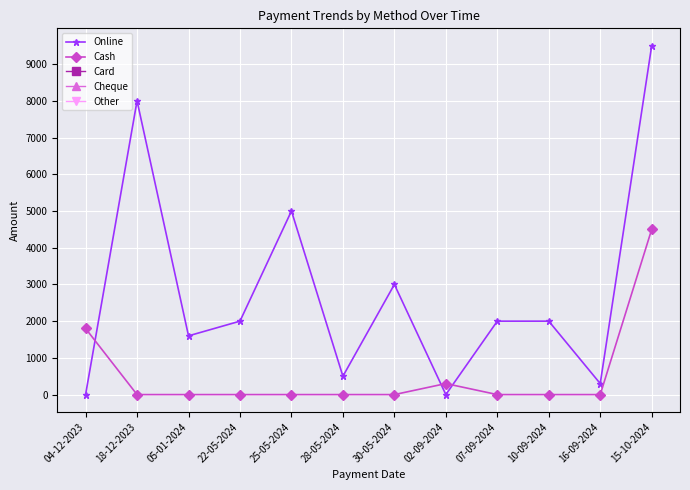

True or false: Online and Cash intersect in this chart.

True